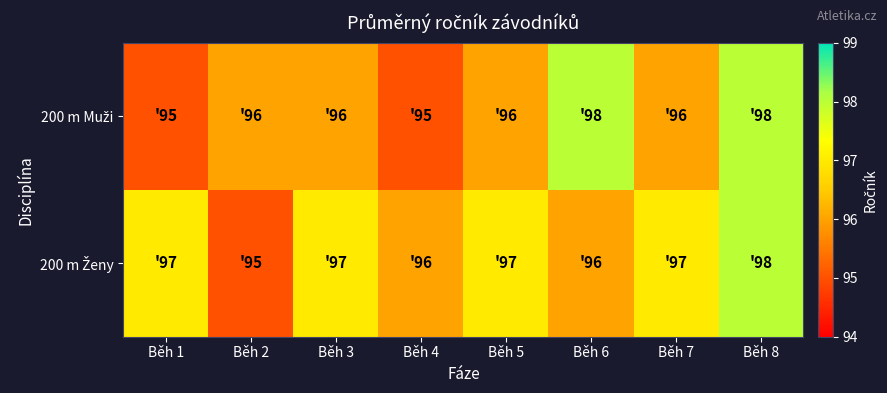

What is the total value across all series at Běh 6?

194